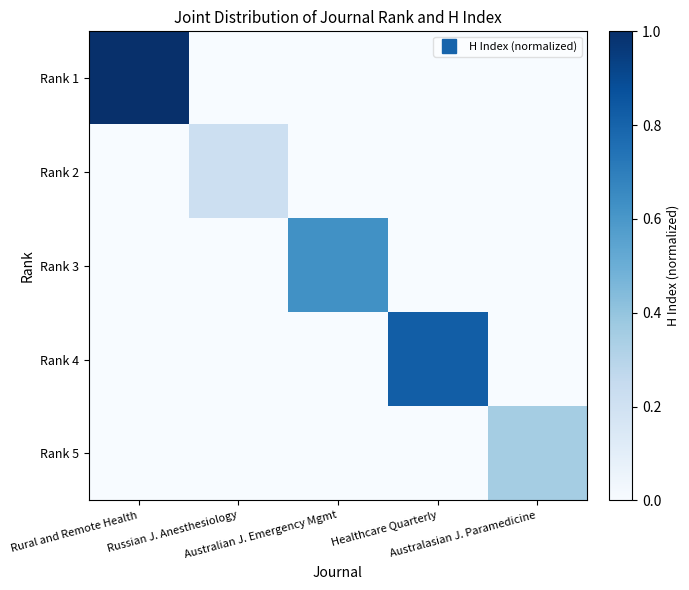

Reading right to left, transcribe all the data shown in this chart.

Rank 1: Australasian J. Paramedicine=0.0	Healthcare Quarterly=0.0	Australian J. Emergency Mgmt=0.0	Russian J. Anesthesiology=0.0	Rural and Remote Health=1.0
Rank 2: Australasian J. Paramedicine=0.0	Healthcare Quarterly=0.0	Australian J. Emergency Mgmt=0.0	Russian J. Anesthesiology=0.2	Rural and Remote Health=0.0
Rank 3: Australasian J. Paramedicine=0.0	Healthcare Quarterly=0.0	Australian J. Emergency Mgmt=0.6	Russian J. Anesthesiology=0.0	Rural and Remote Health=0.0
Rank 4: Australasian J. Paramedicine=0.0	Healthcare Quarterly=0.8	Australian J. Emergency Mgmt=0.0	Russian J. Anesthesiology=0.0	Rural and Remote Health=0.0
Rank 5: Australasian J. Paramedicine=0.4	Healthcare Quarterly=0.0	Australian J. Emergency Mgmt=0.0	Russian J. Anesthesiology=0.0	Rural and Remote Health=0.0